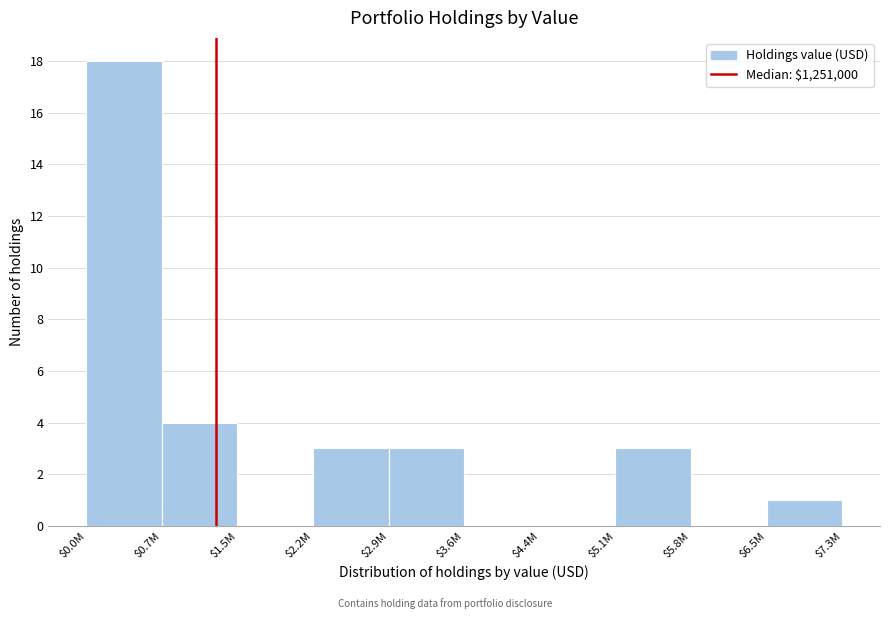

The chart shows a value of 0 at $3.6M. True or false?

True